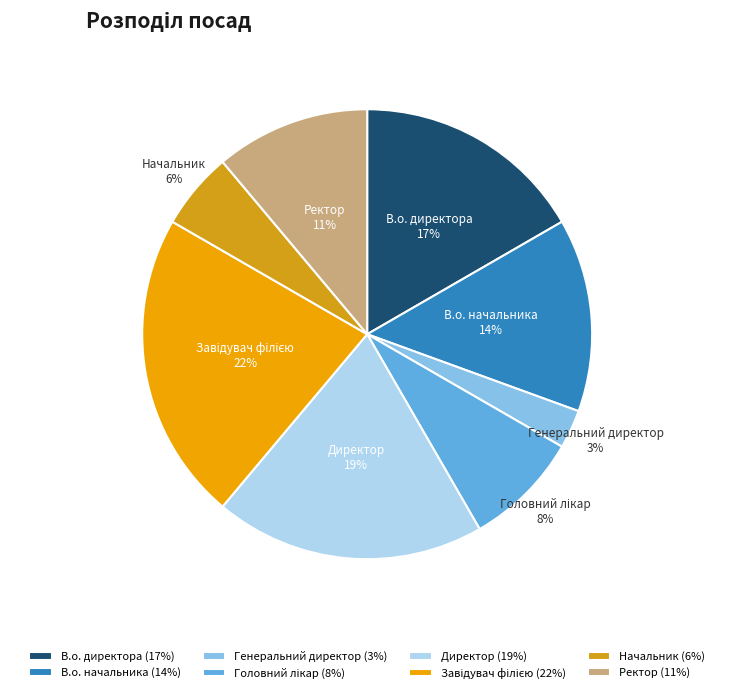

Which has a higher value, Начальник or Ректор?

Ректор